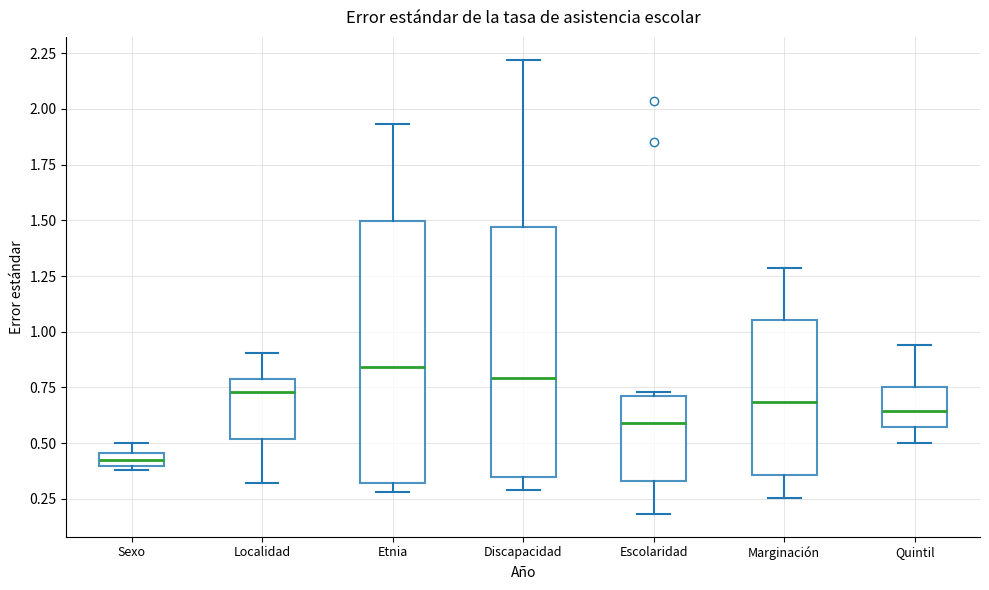

Which box's median line is the highest?

Etnia